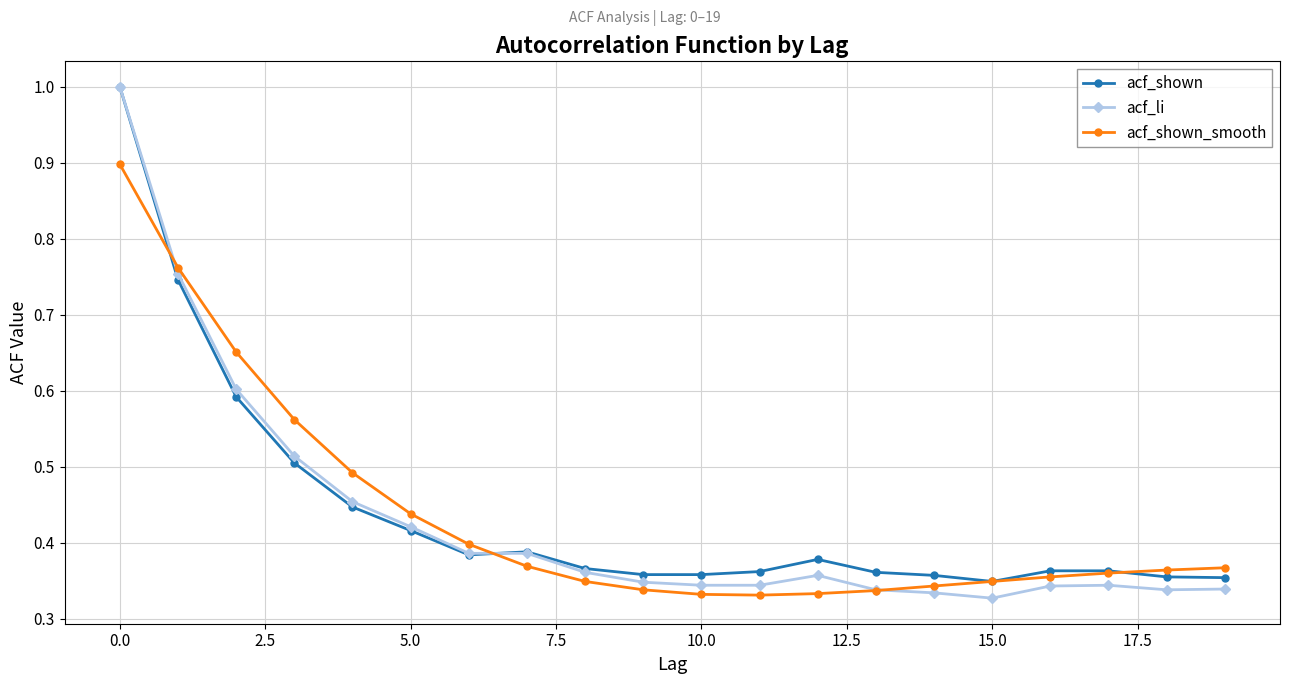

Which series has the widest spread of values?

acf_li